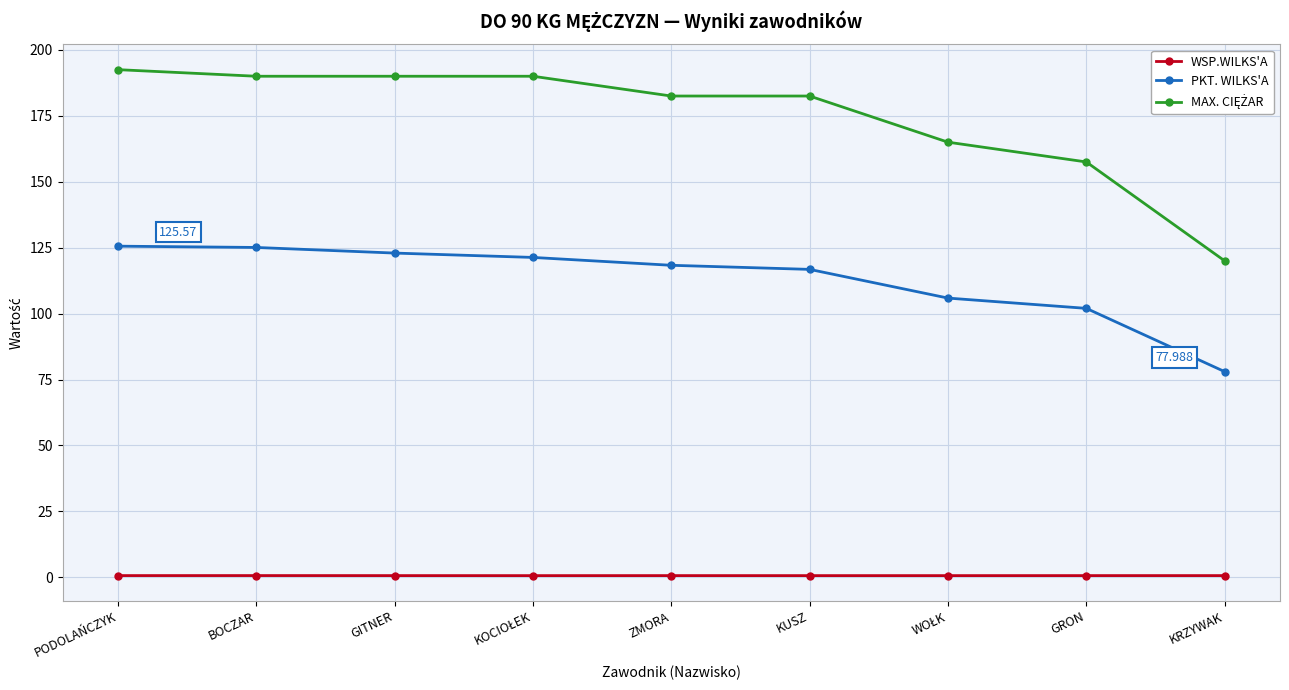

What is the value of the PKT. WILKS'A point at the 9th from the left?

78.0